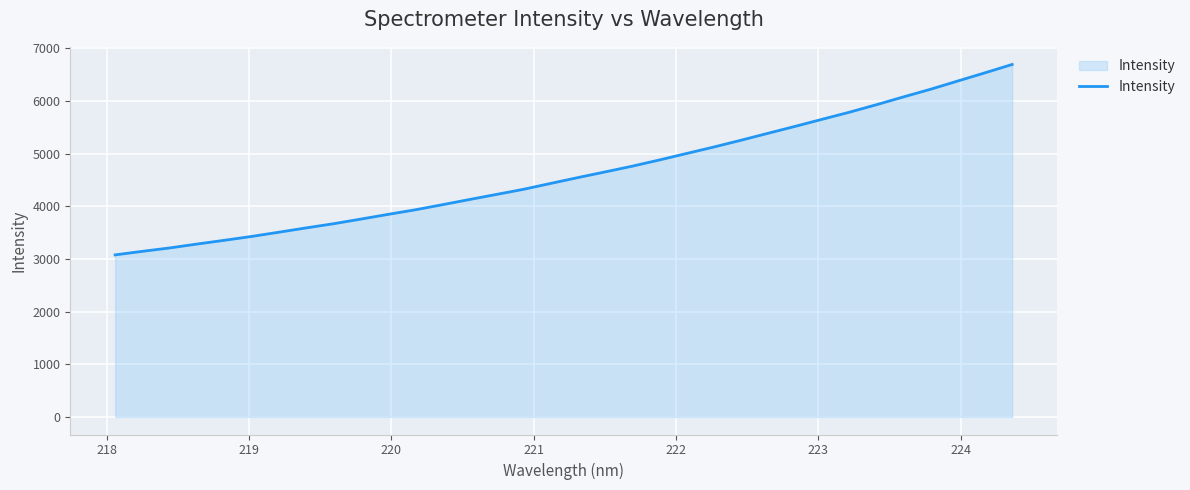

What is the minimum value shown in the chart?

3077.9